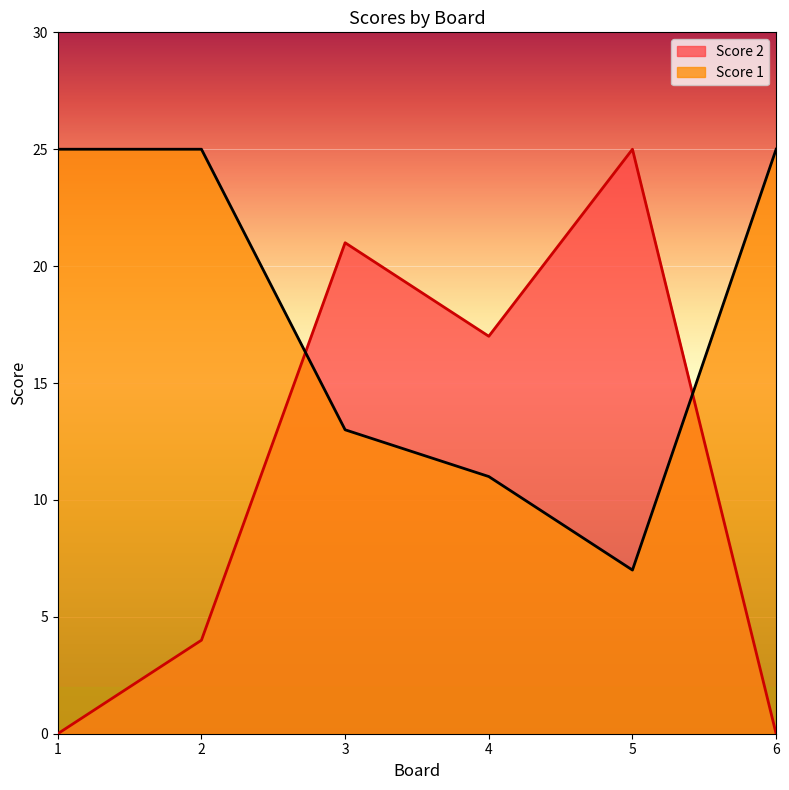

The Score 2 series shows 4 at 2. True or false?

True